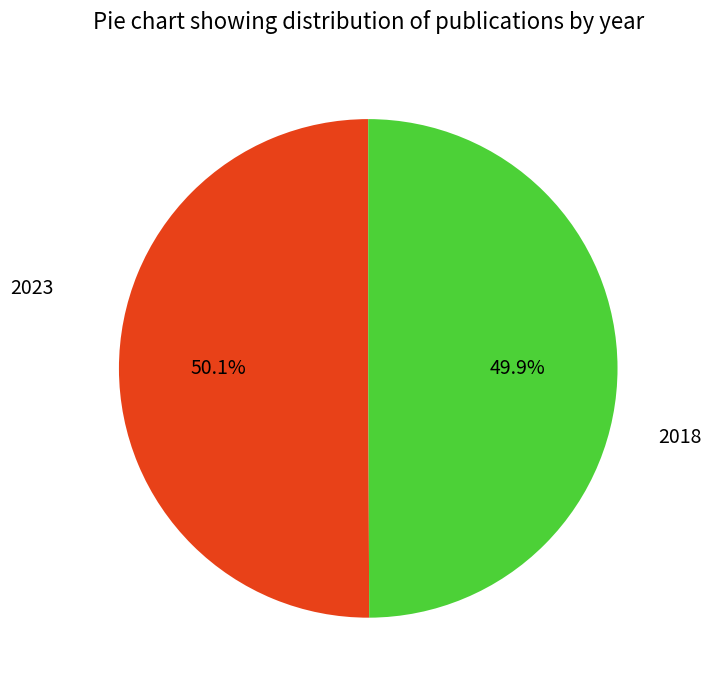

Is there a majority slice in this chart?

Yes